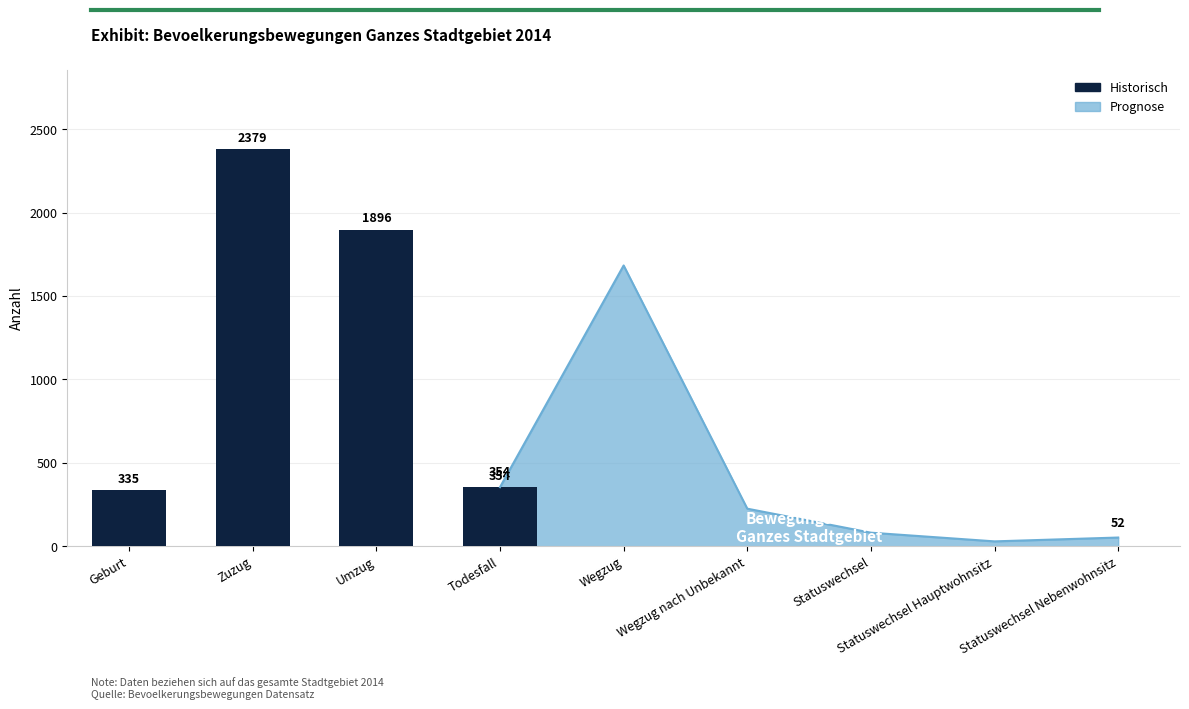

What is the difference between the second highest and second lowest values?

1844